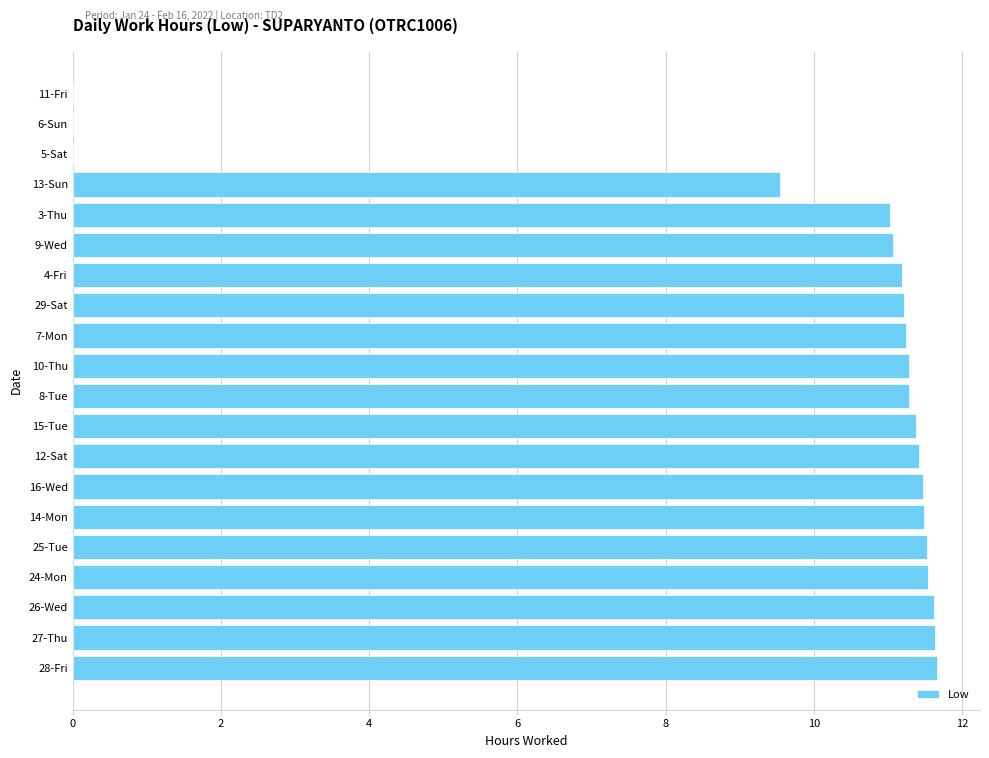

Is it true that the value at 14-Mon is 11.5?

True